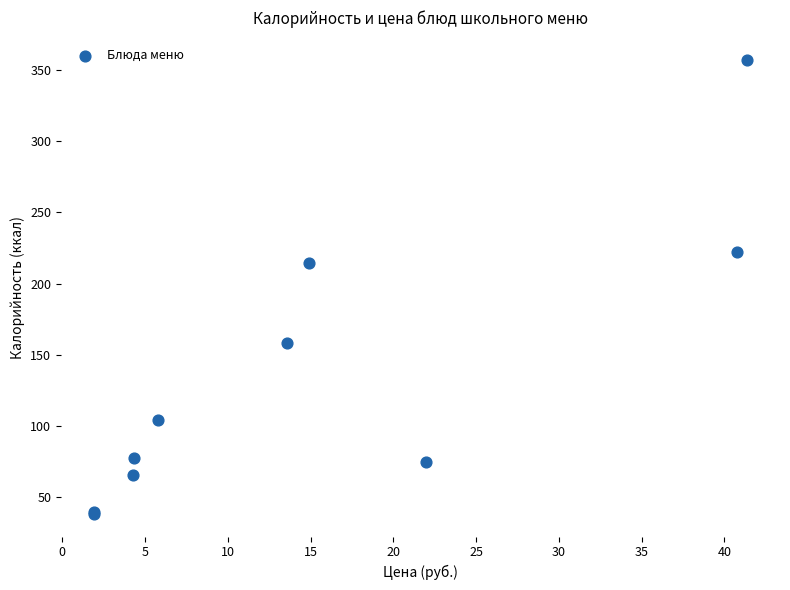

What Y value in the scatter plot is closest to 197?

214.5